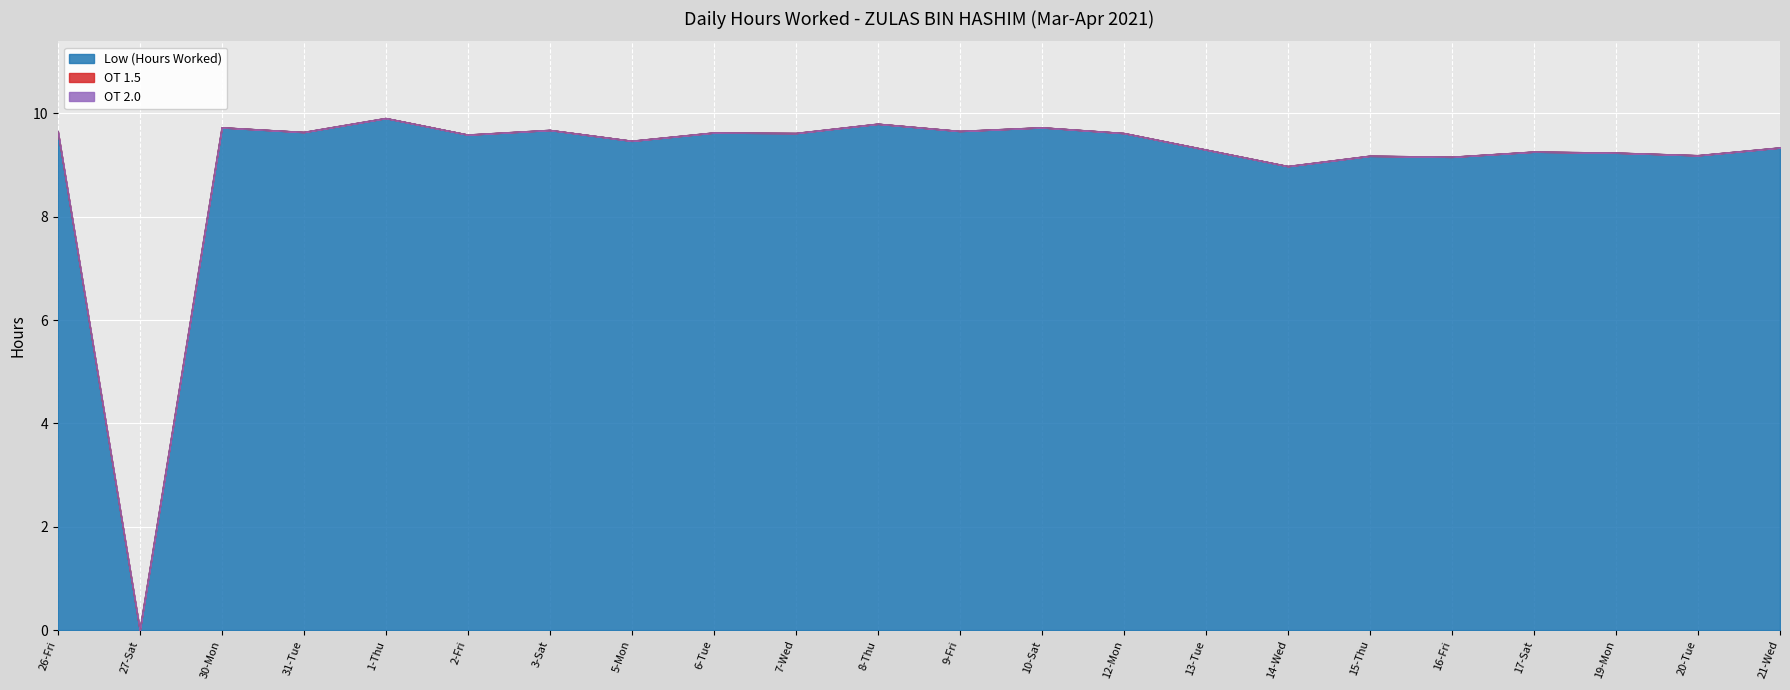

True or false: OT 1.5 and OT 2.0 cross at least once.

False